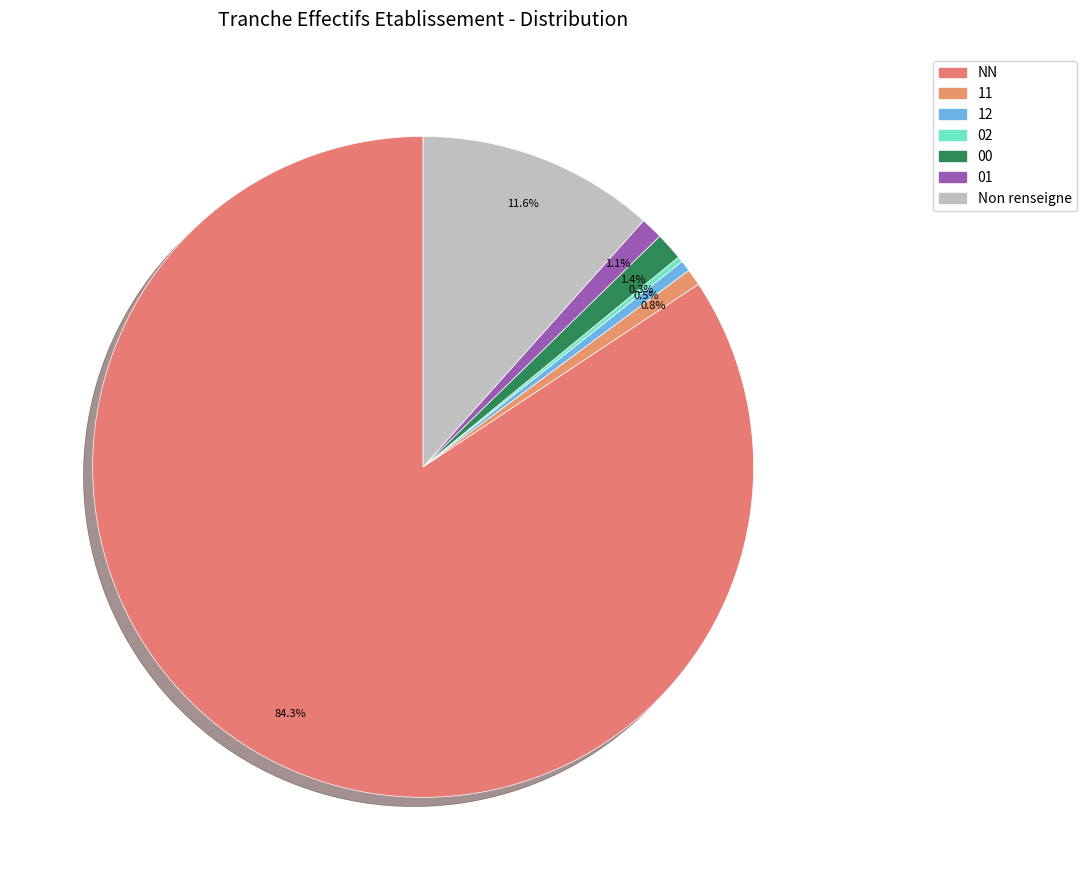

Which slice is the largest?

NN